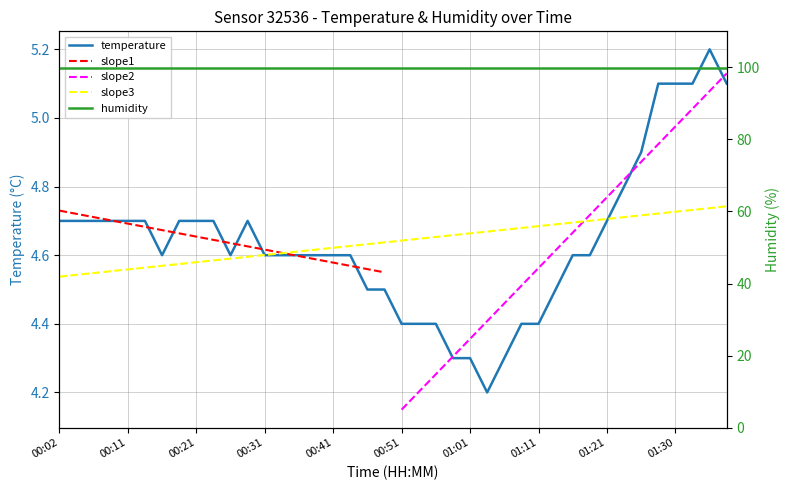

What is the difference between the maximum and minimum values?

1.0